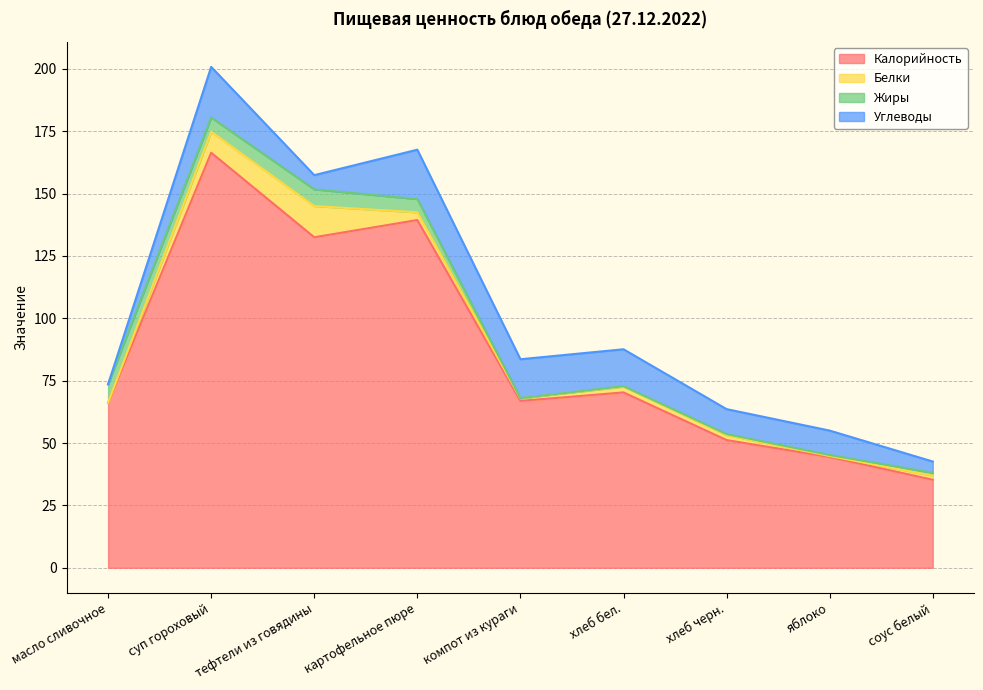

In Белки, how many points are higher than both neighbors (excluding endpoints)?

2